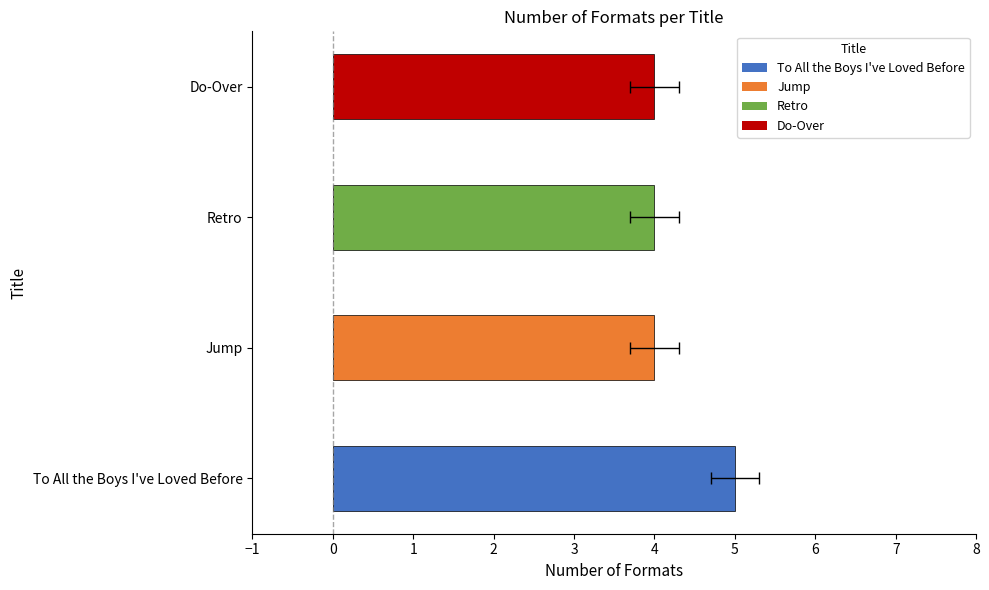

What is the value of the 2nd bar from the left?

4